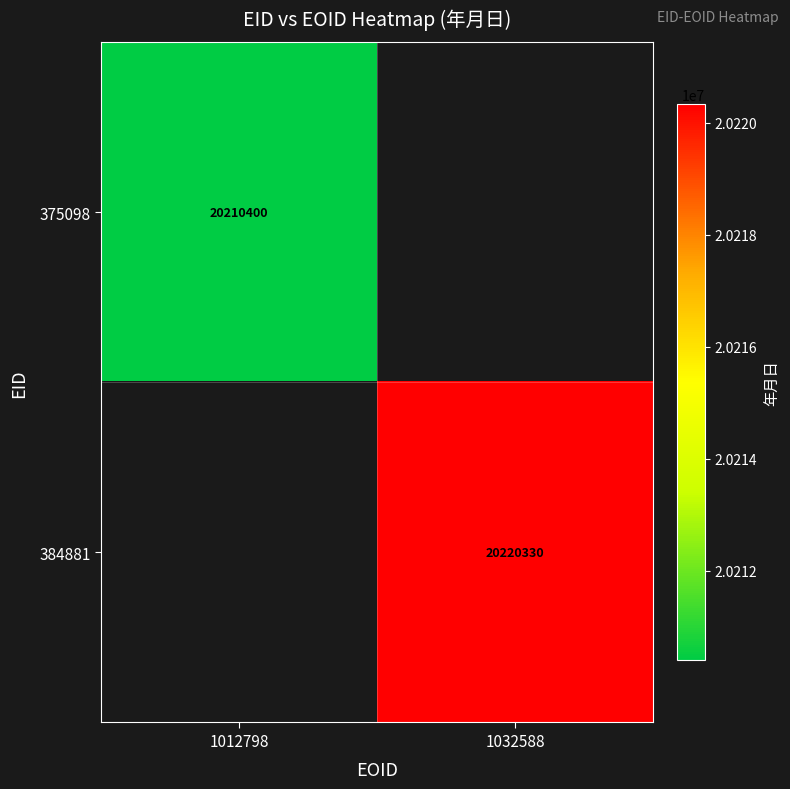

What is the minimum value shown in the chart?

20210400.0